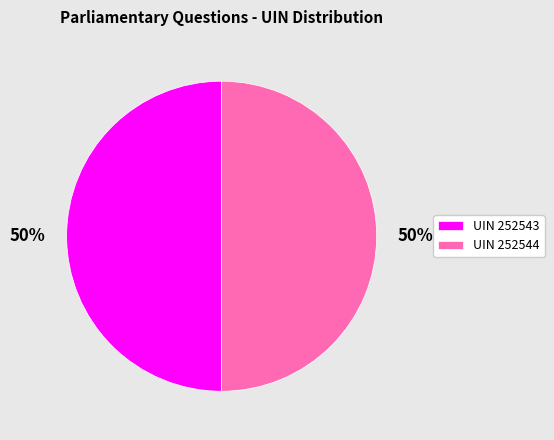

Approximately how many times larger is the value at UIN 252543 compared to UIN 252544?

1.0